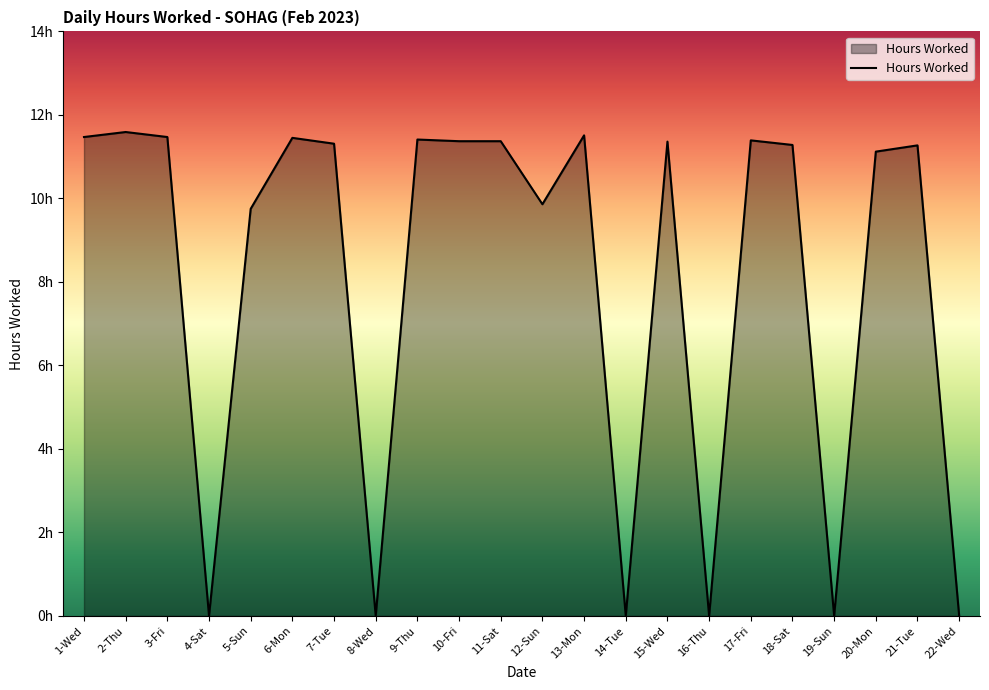

Where is the data nearest to the value 5?

5-Sun